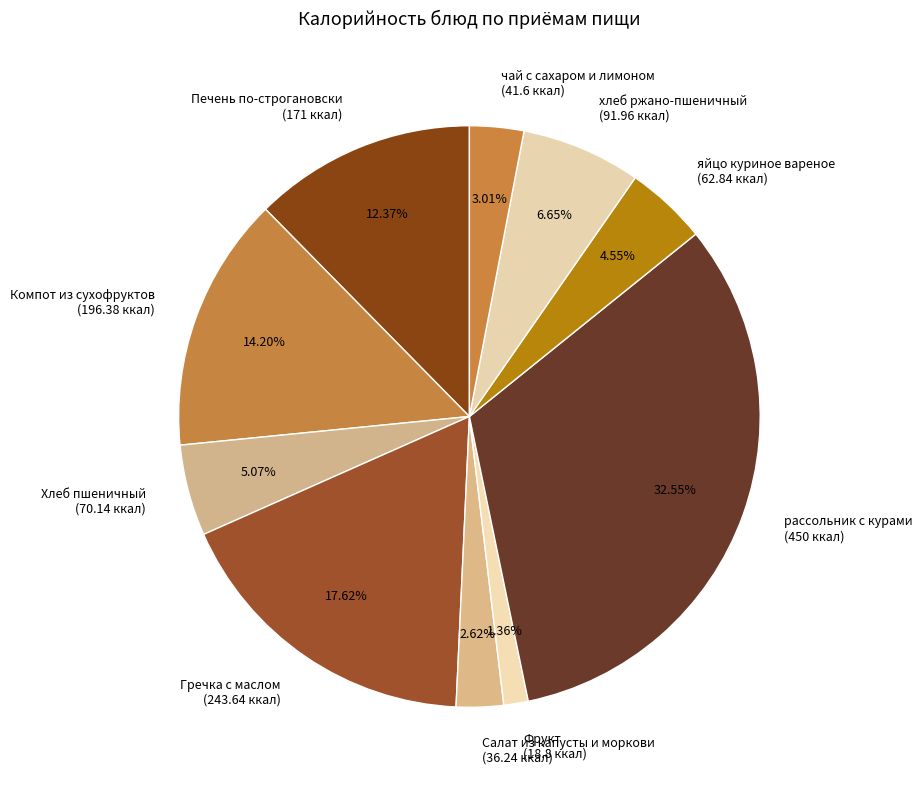

What is the largest slice in the pie chart?

рассольник с курами